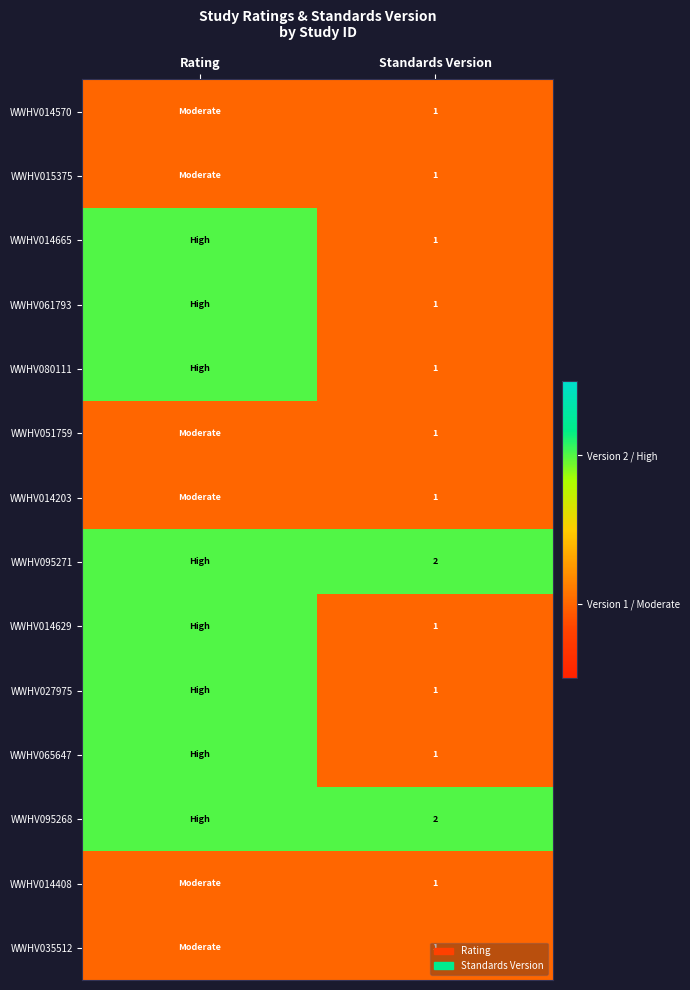

Is it true that WWHV027975 equals 0 at Standards Version?

False